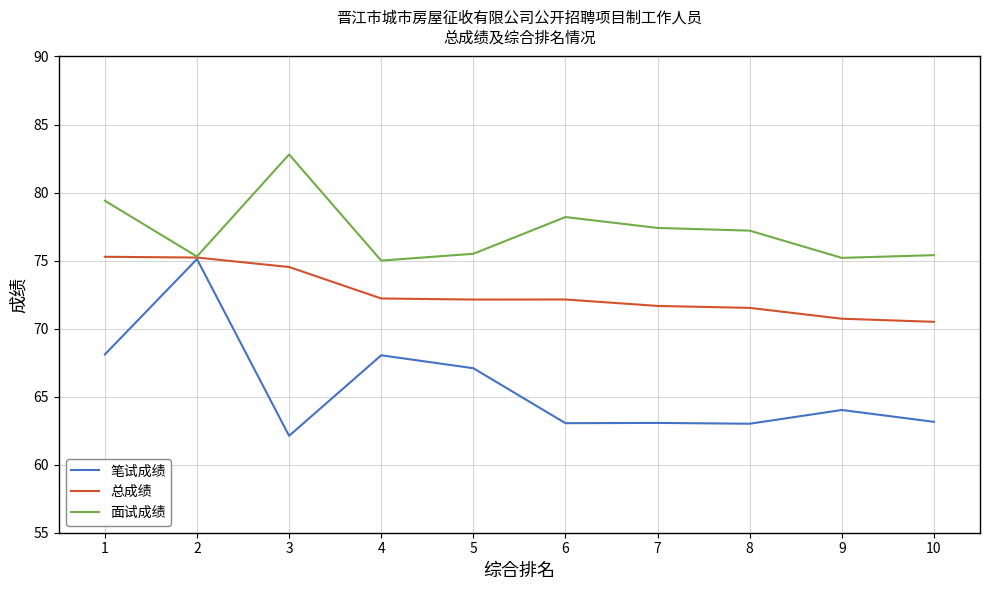

Read the 面试成绩 value at 3.

82.8